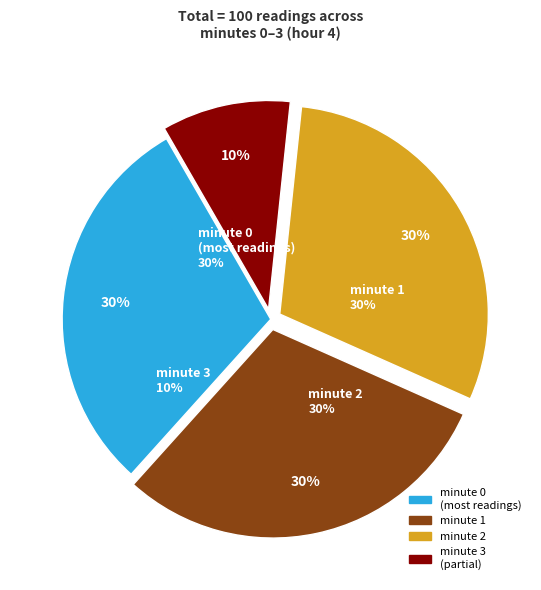

What is the total percentage of minute 1 and minute 2?

60.0%